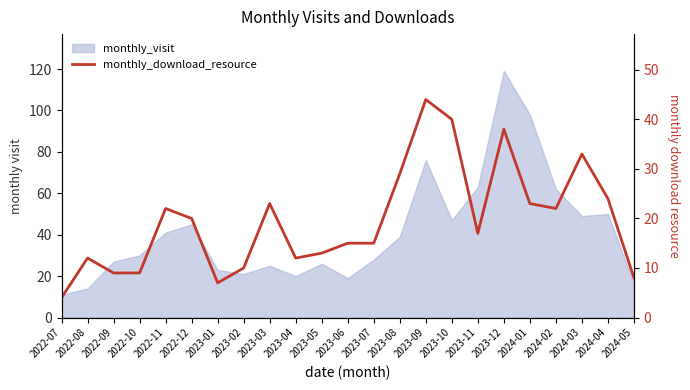

List the labels in order of value, smallest first.

2022-07, 2023-01, 2024-05, 2022-09, 2022-10, 2023-02, 2022-08, 2023-04, 2023-05, 2023-06, 2023-07, 2023-11, 2022-12, 2022-11, 2024-02, 2023-03, 2024-01, 2024-04, 2023-08, 2024-03, 2023-12, 2023-10, 2023-09